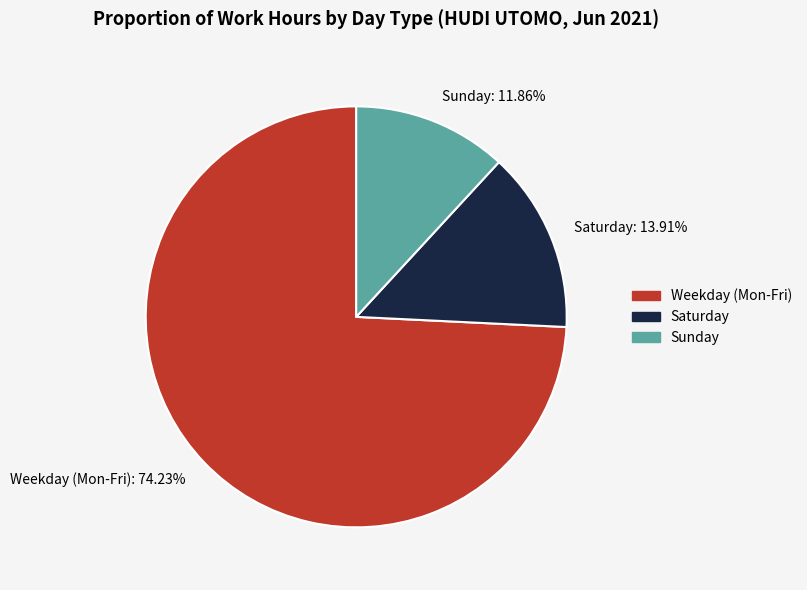

Is the sum of Sunday: 11.86% and Saturday: 13.91% greater than half?

No